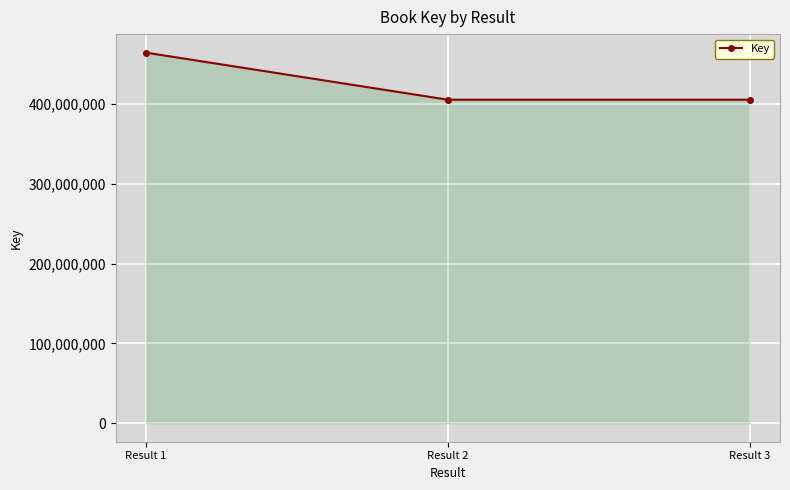

The value at Result 2 is 168339822. True or false?

False